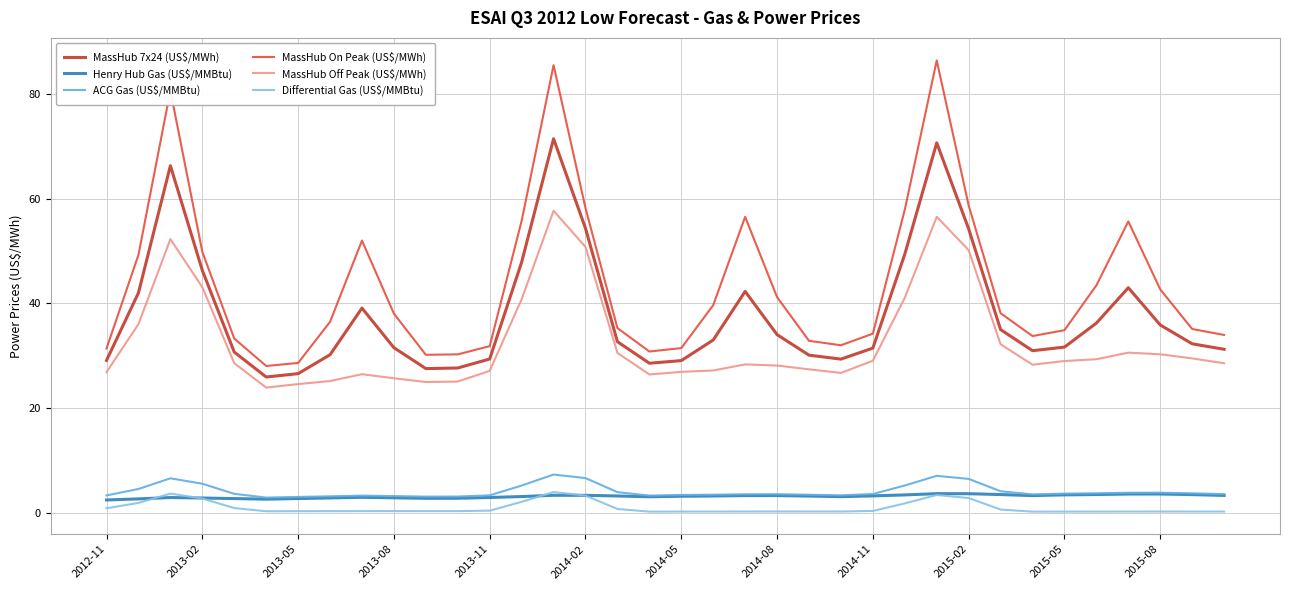

What is the lowest value of the MassHub 7x24 (US$/MWh) series?

25.9